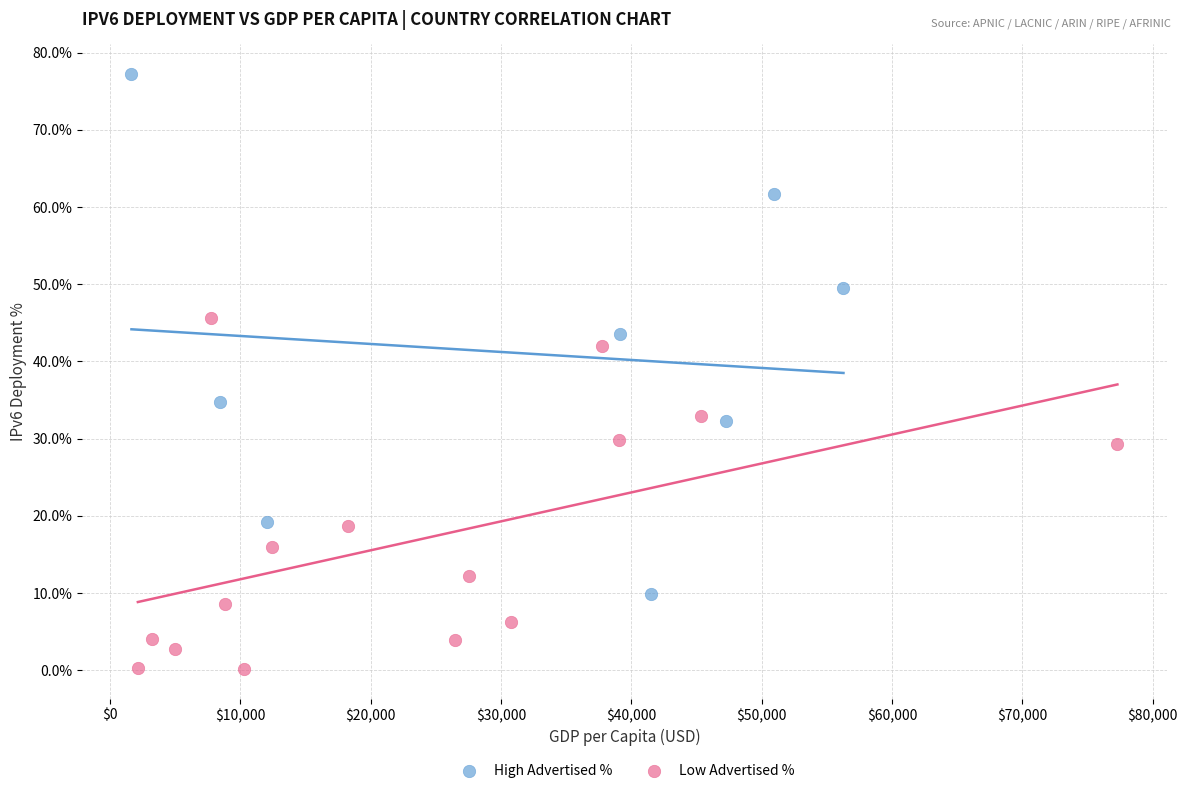

Which series reaches the minimum Y coordinate?

Low Advertised %